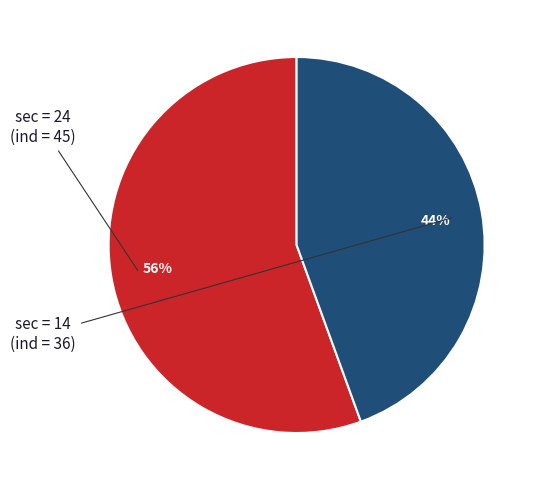

Does any single category account for the majority?

Yes